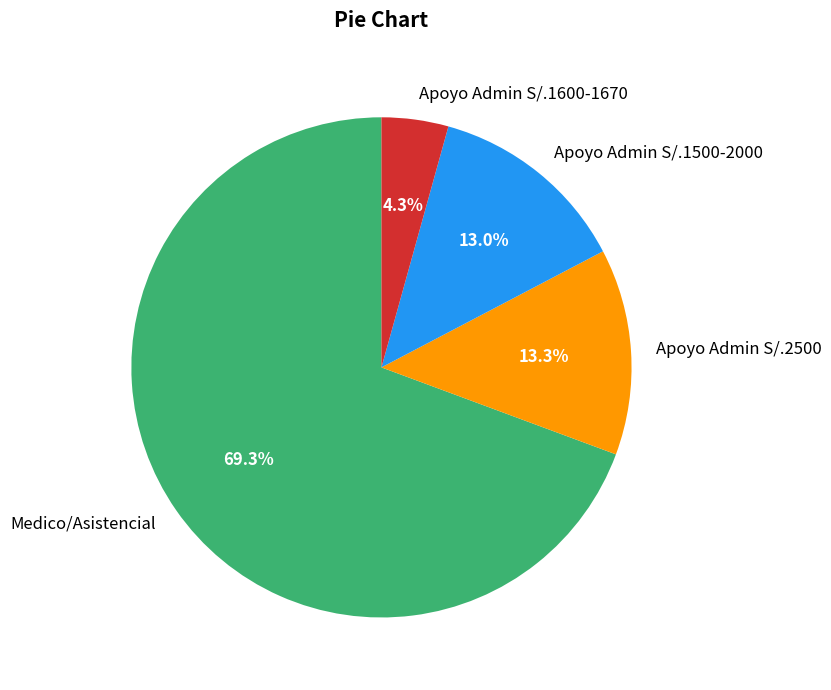

Count the number of slices in the pie.

4